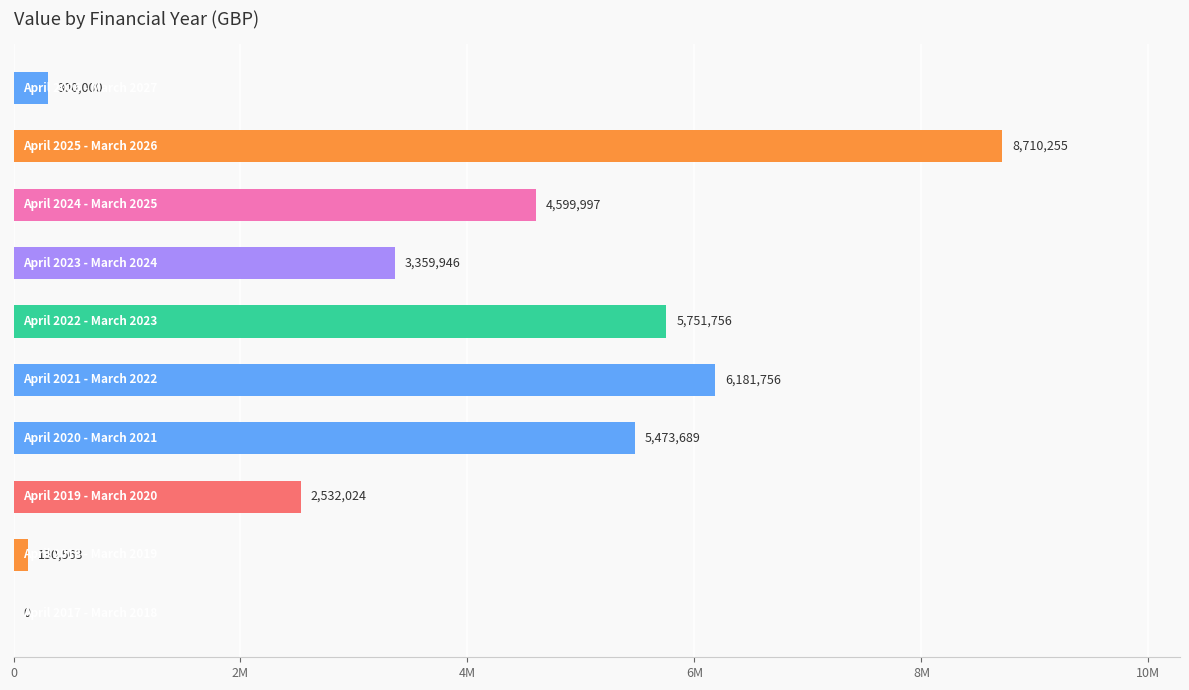

Are the bars horizontal?

Yes